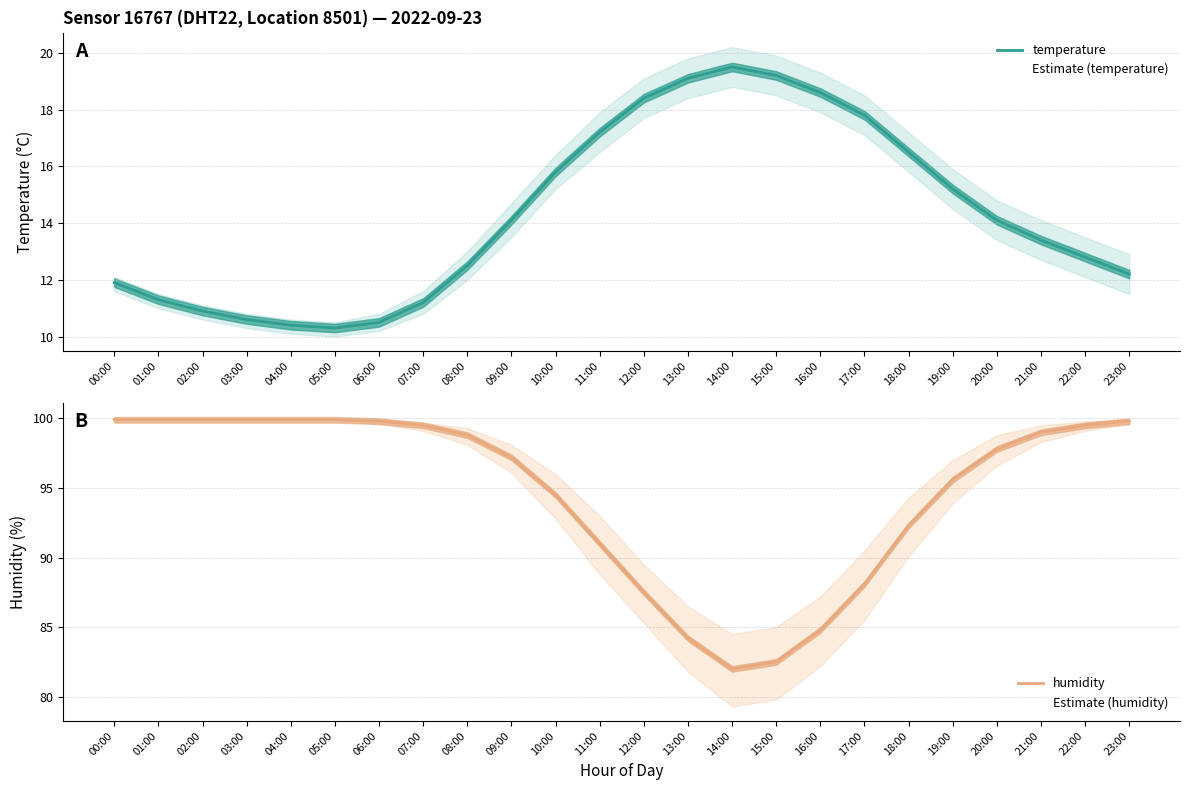

What are all the series names shown in the legend?

temperature, humidity